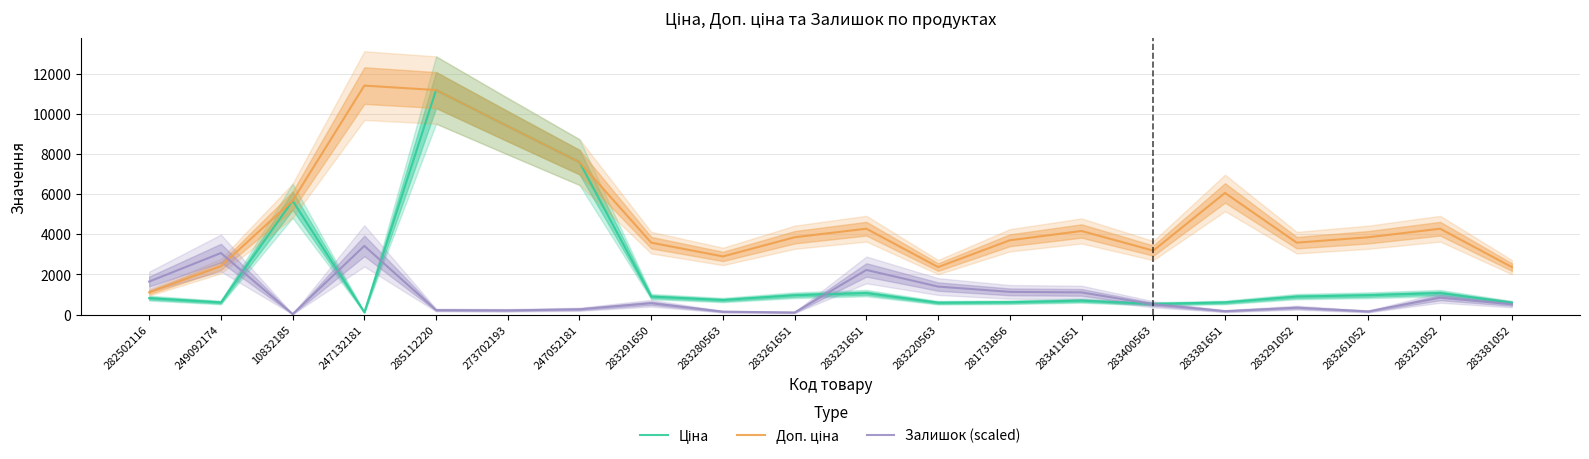

How many data points in Доп. ціна are less than 3854?

9